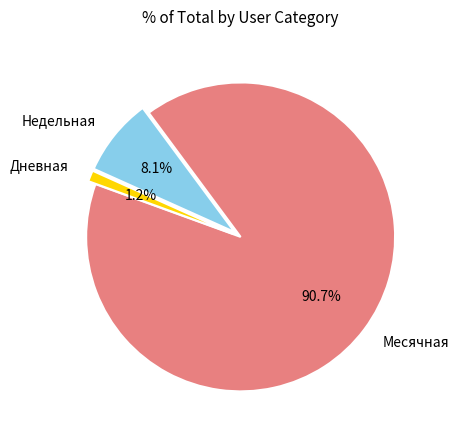

Which category has the smallest portion of the pie?

Дневная